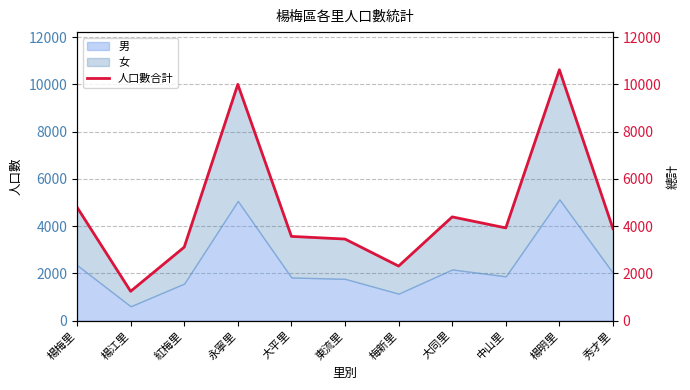

True or false: the data shows 4446 at 永寧里.

False